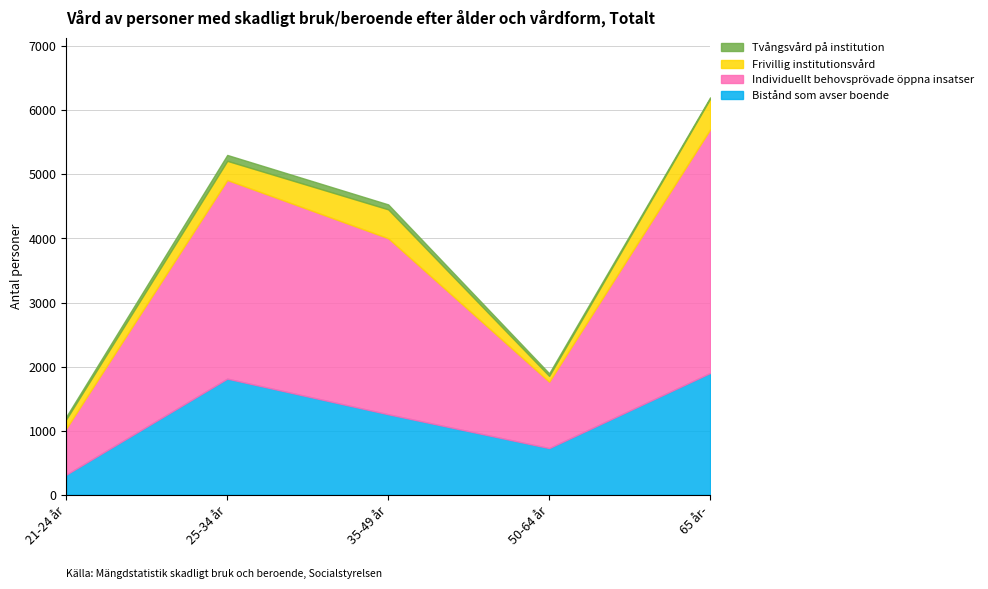

At which label does Individuellt behovsprövade öppna insatser reach its minimum?

21-24 år